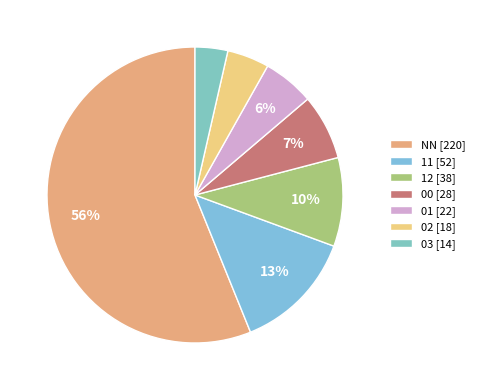

Combined, do 03 and 02 account for over 50%?

No